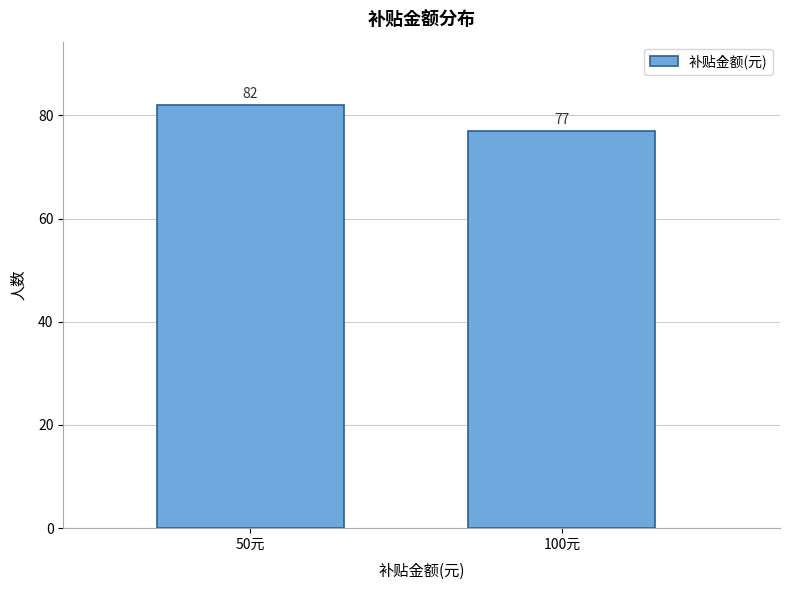

Reading left to right, what are all the values shown in this chart?

50元=82	100元=77